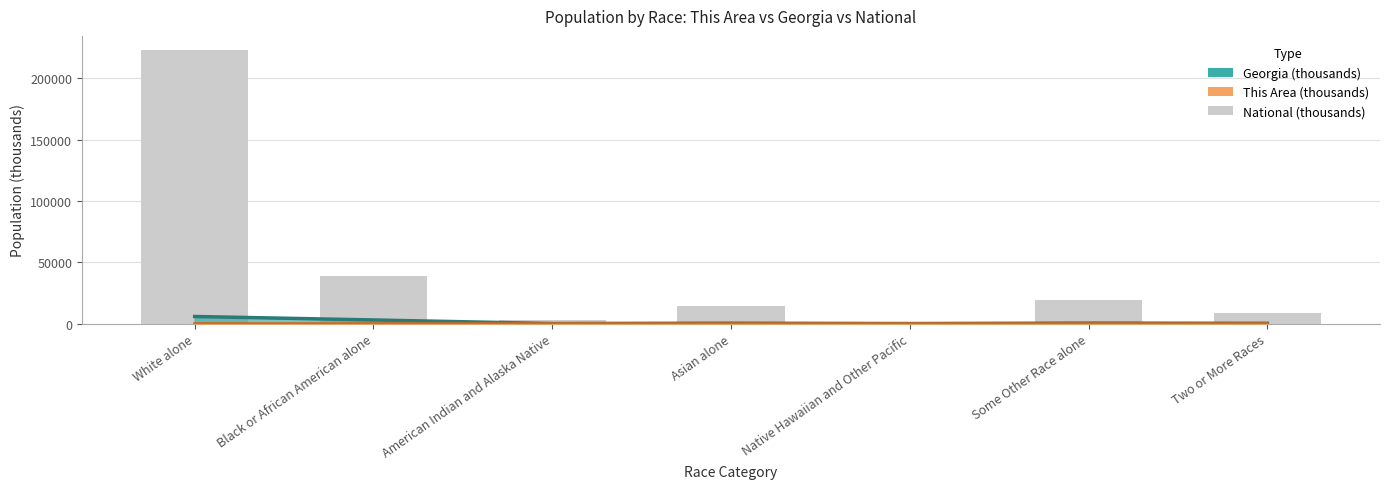

At which category is the sum across all series the highest?

White alone